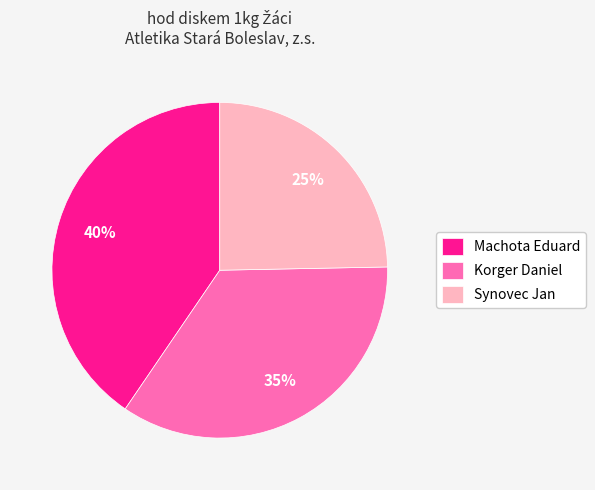

How many segments does this pie chart have?

3